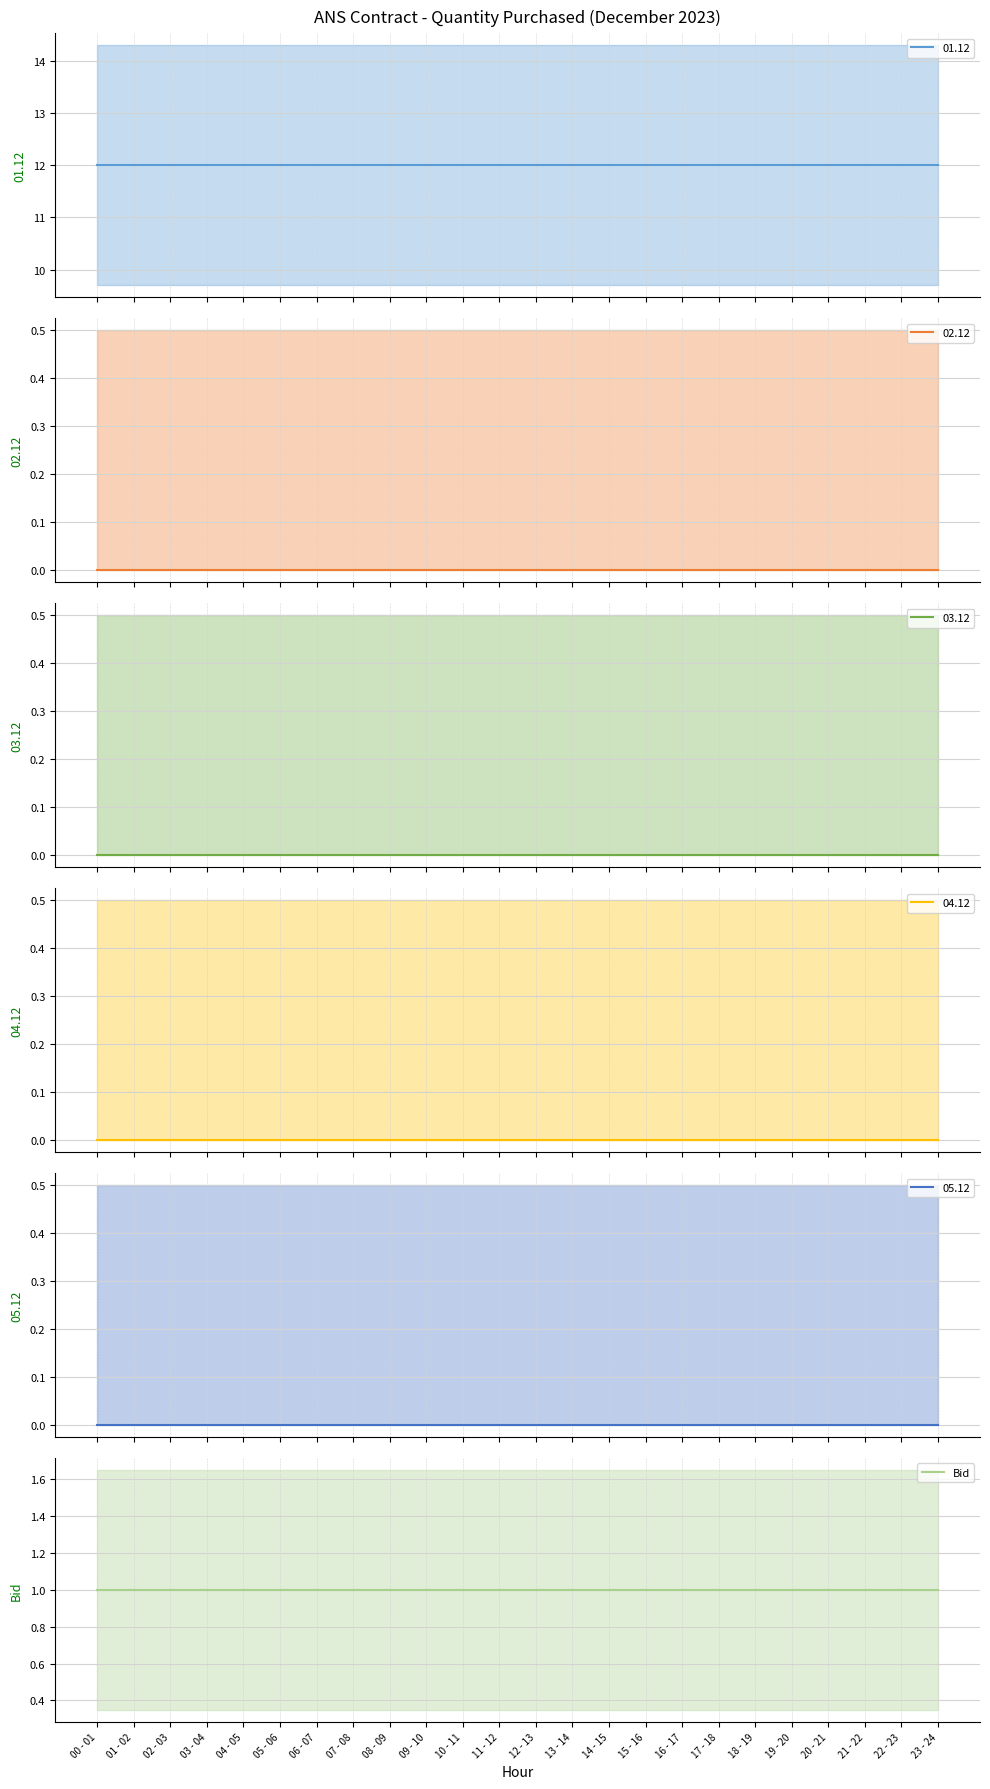

Which category has the highest value in the 01.12 series?

00 - 01